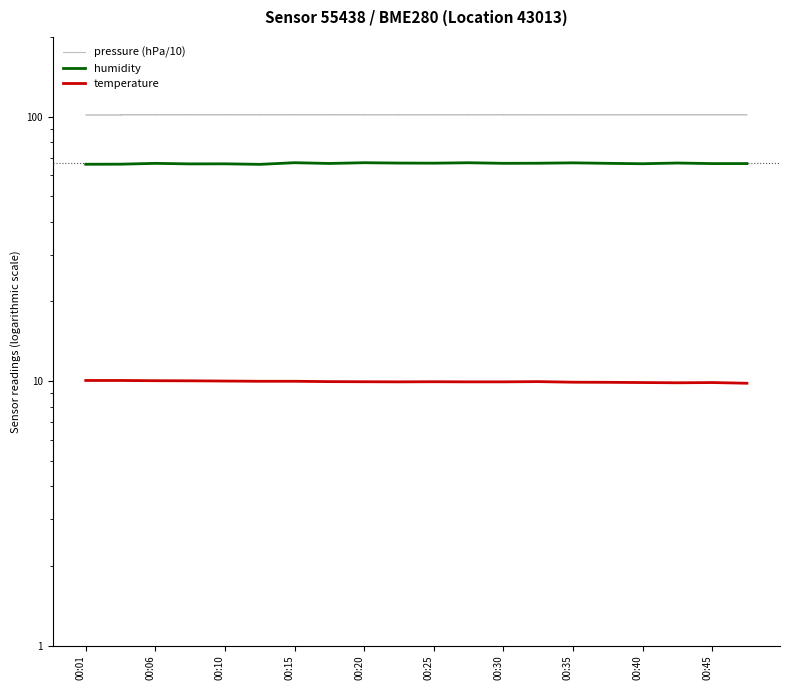

Reading left to right, transcribe all the data shown in this chart.

pressure (hPa/10): 101.5	101.5	101.5	101.5	101.5	101.5	101.5	101.5	101.5	101.5	101.5	101.5	101.5	101.5	101.5	101.5	101.5	101.5	101.5	101.5
humidity: 66.0	66.1	66.5	66.2	66.3	66.0	66.9	66.5	66.9	66.7	66.7	66.9	66.6	66.6	66.8	66.6	66.3	66.7	66.4	66.4
temperature: 10.1	10.1	10.0	10.0	10.0	10.0	10.0	9.9	9.9	9.9	9.9	9.9	9.9	9.9	9.9	9.9	9.9	9.8	9.9	9.8